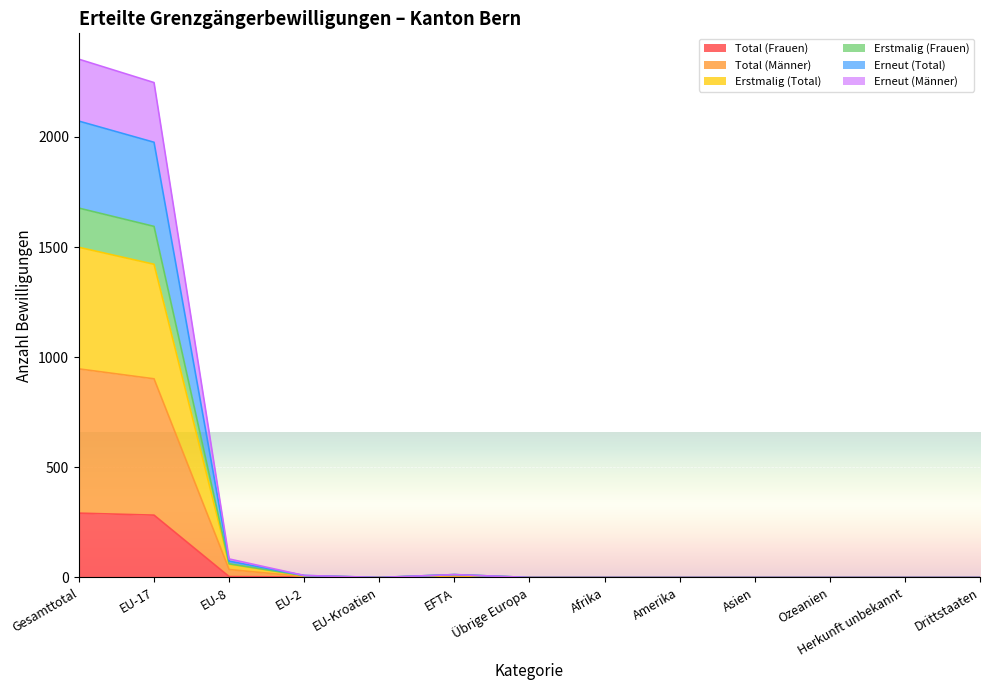

Rank the series at Asien from highest to lowest value.

Total (Frauen), Total (Männer), Erstmalig (Total), Erstmalig (Frauen), Erneut (Total), Erneut (Männer)